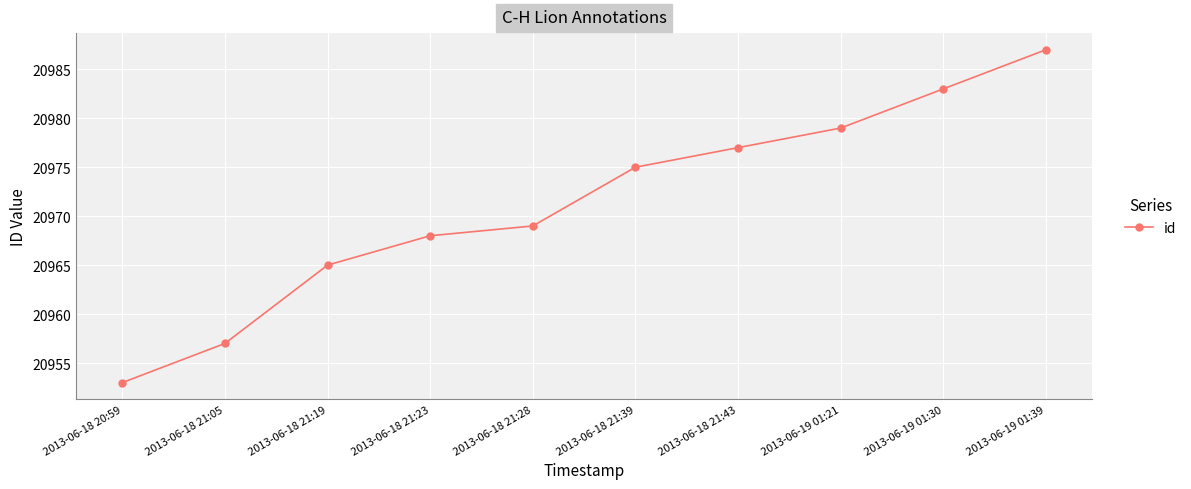

What is the smallest value displayed?

20953